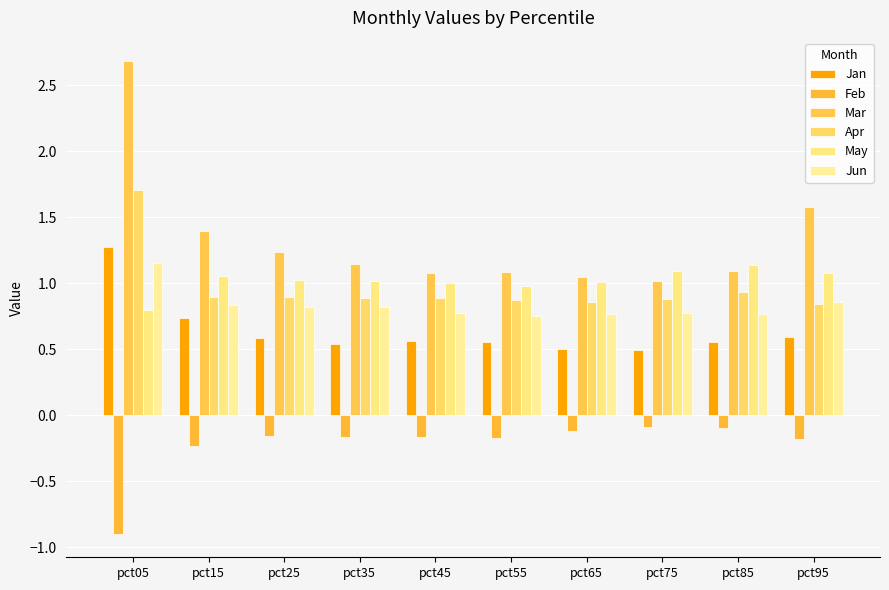

The Mar series shows 1.6 at pct95. True or false?

True